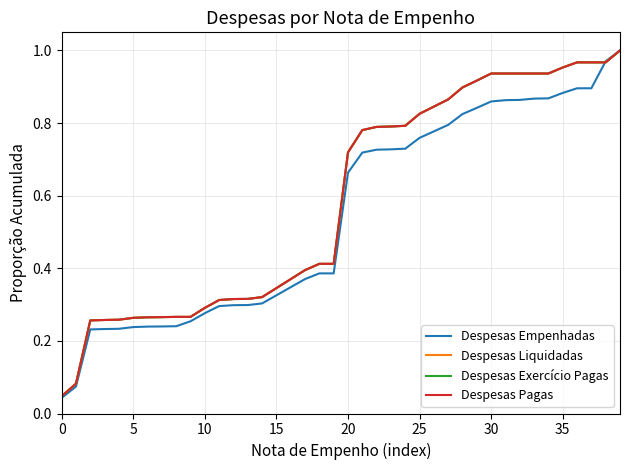

Reading left to right, list all the values displayed in this chart.

Despesas Empenhadas: 0.0	0.1	0.2	0.2	0.2	0.2	0.2	0.2	0.2	0.3	0.3	0.3	0.3	0.3	0.3	0.3	0.3	0.4	0.4	0.4	0.7	0.7	0.7	0.7	0.7	0.8	0.8	0.8	0.8	0.8	0.9	0.9	0.9	0.9	0.9	0.9	0.9	0.9	1.0	1.0
Despesas Liquidadas: 0.0	0.1	0.3	0.3	0.3	0.3	0.3	0.3	0.3	0.3	0.3	0.3	0.3	0.3	0.3	0.3	0.4	0.4	0.4	0.4	0.7	0.8	0.8	0.8	0.8	0.8	0.8	0.9	0.9	0.9	0.9	0.9	0.9	0.9	0.9	1.0	1.0	1.0	1.0	1.0
Despesas Exercício Pagas: 0.0	0.1	0.3	0.3	0.3	0.3	0.3	0.3	0.3	0.3	0.3	0.3	0.3	0.3	0.3	0.3	0.4	0.4	0.4	0.4	0.7	0.8	0.8	0.8	0.8	0.8	0.8	0.9	0.9	0.9	0.9	0.9	0.9	0.9	0.9	1.0	1.0	1.0	1.0	1.0
Despesas Pagas: 0.0	0.1	0.3	0.3	0.3	0.3	0.3	0.3	0.3	0.3	0.3	0.3	0.3	0.3	0.3	0.3	0.4	0.4	0.4	0.4	0.7	0.8	0.8	0.8	0.8	0.8	0.8	0.9	0.9	0.9	0.9	0.9	0.9	0.9	0.9	1.0	1.0	1.0	1.0	1.0